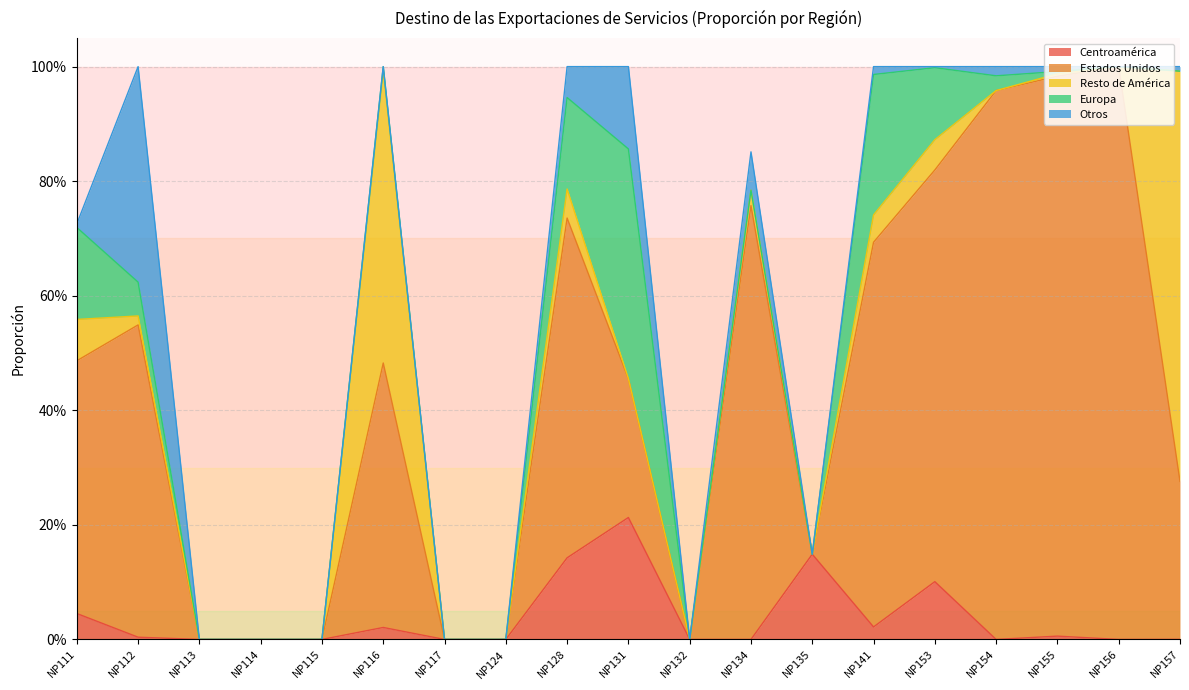

How many lines are shown in the chart?

5